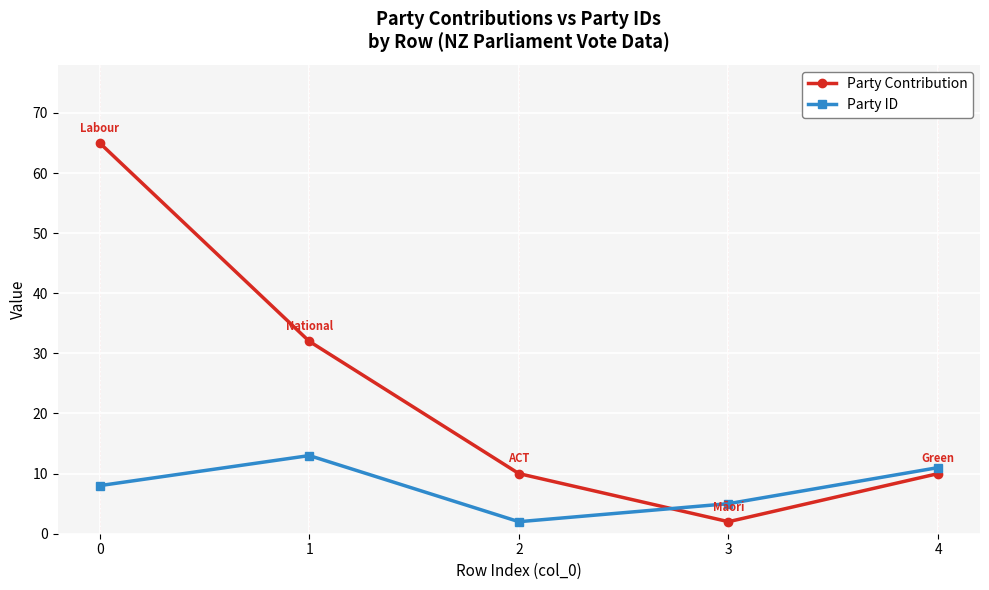

Rank the series by their average value, from lowest to highest.

Party ID, Party Contribution